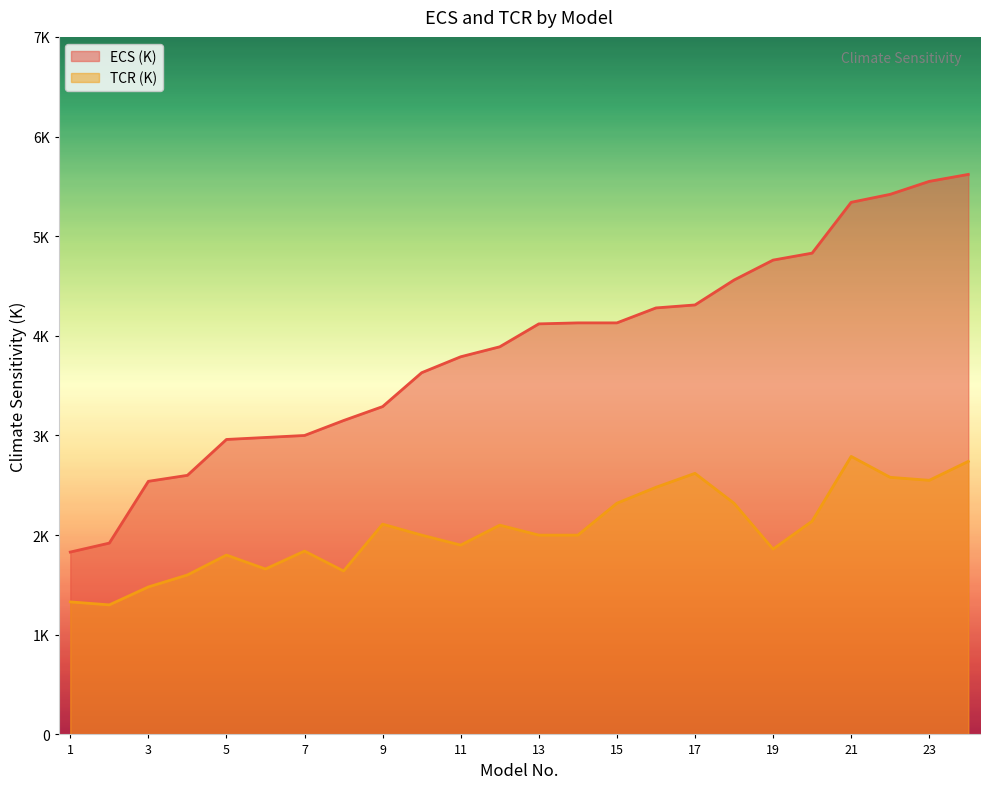

How many data points in TCR (K) are less than 2?

10